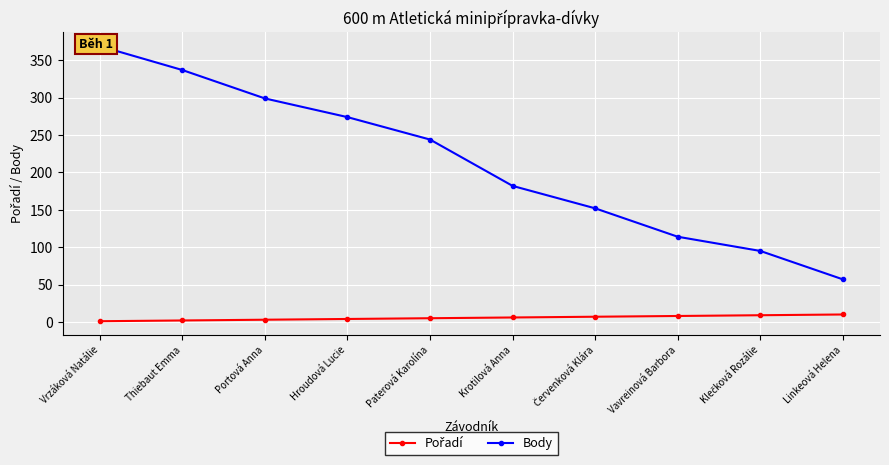

Rank the categories by Pořadí value from lowest to highest.

Vrzáková Natálie, Thiebaut Emma, Portová Anna, Hroudová Lucie, Paterová Karolína, Krotilová Anna, Červenková Klára, Vavreinová Barbora, Klečková Rozálie, Linkeová Helena